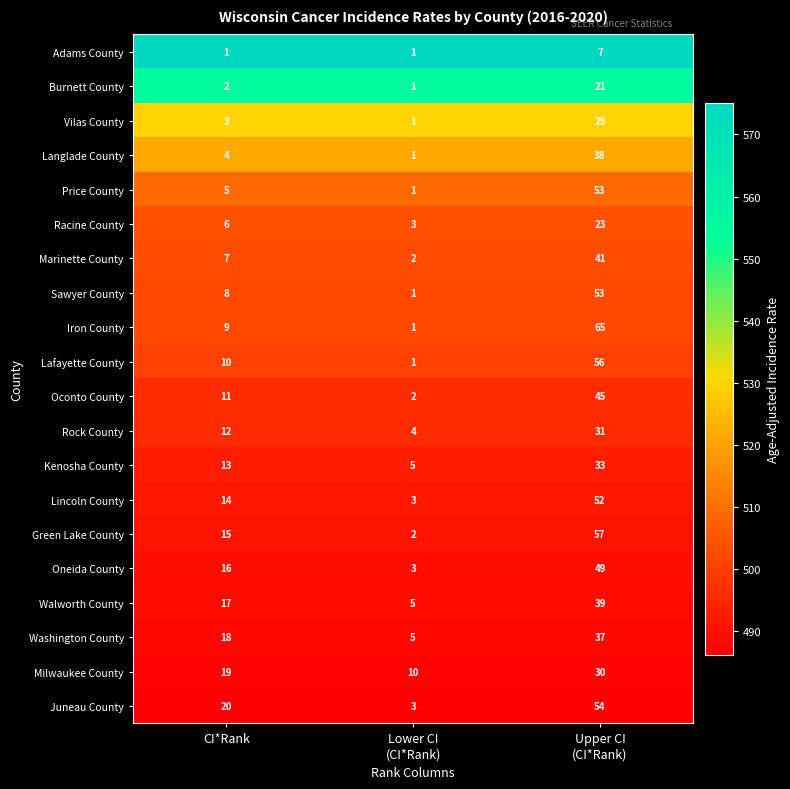

Is it true that Juneau County equals 20 at CI*Rank?

True